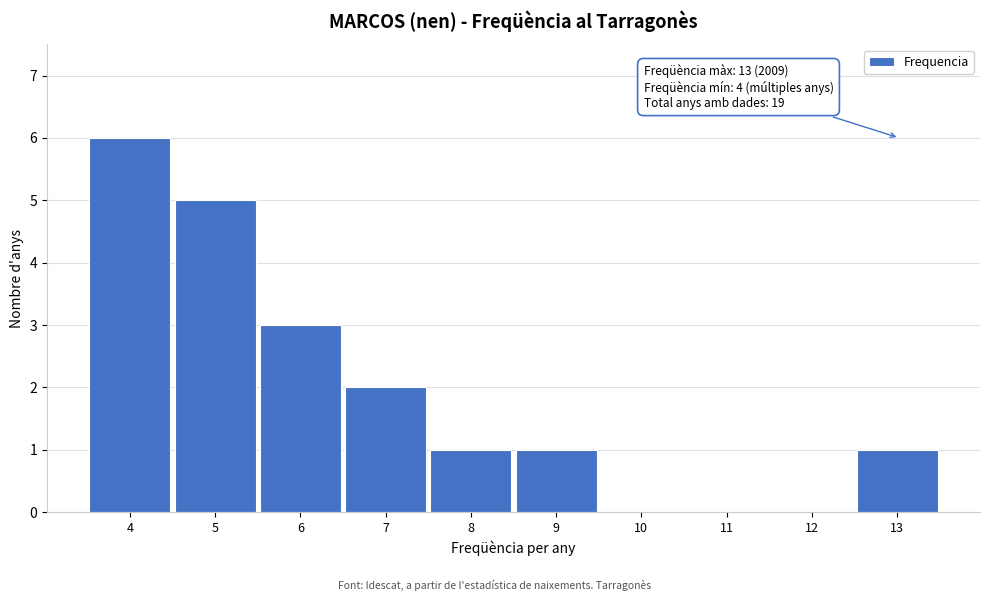

Which range on the x-axis has the tallest bar?

3.5 to 4.5